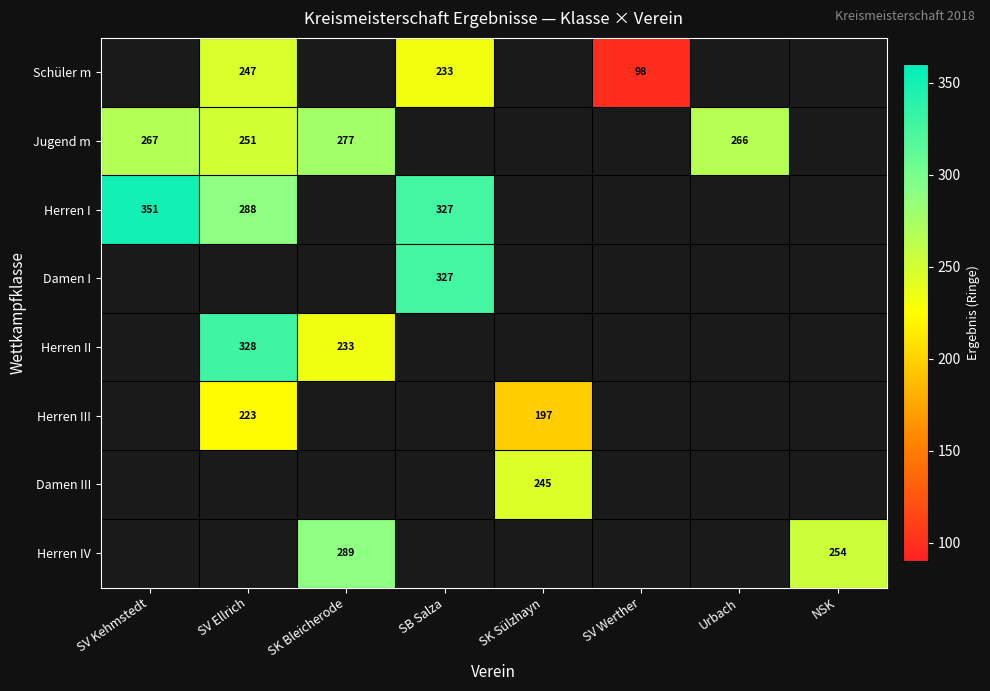

The value of Damen I at SB Salza is 327.0. True or false?

True